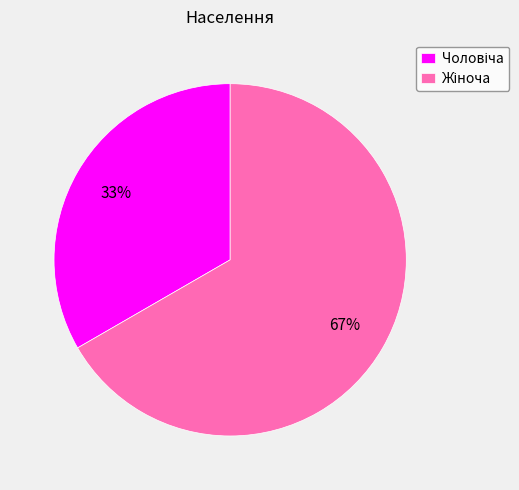

To the nearest percent, what is the average slice percentage?

50%